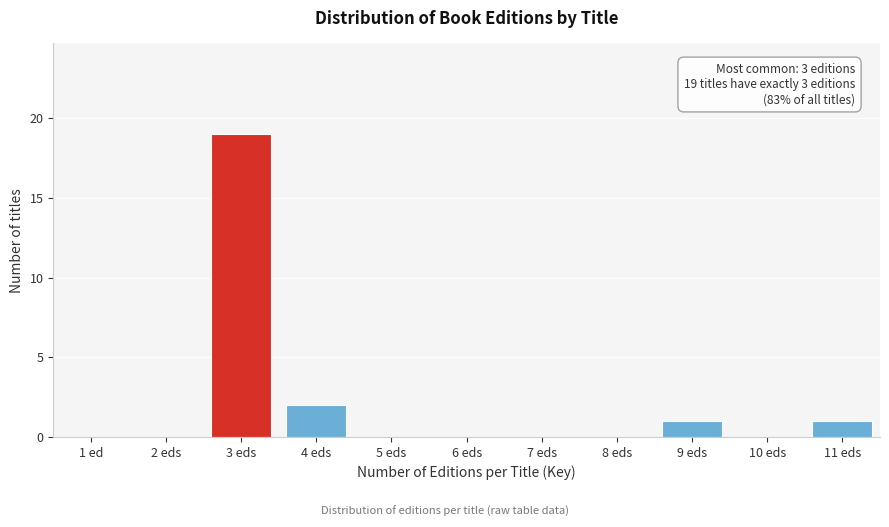

Reading left to right, extract all data points from this chart.

1 ed=0	2 eds=0	3 eds=19	4 eds=2	5 eds=0	6 eds=0	7 eds=0	8 eds=0	9 eds=1	10 eds=0	11 eds=1